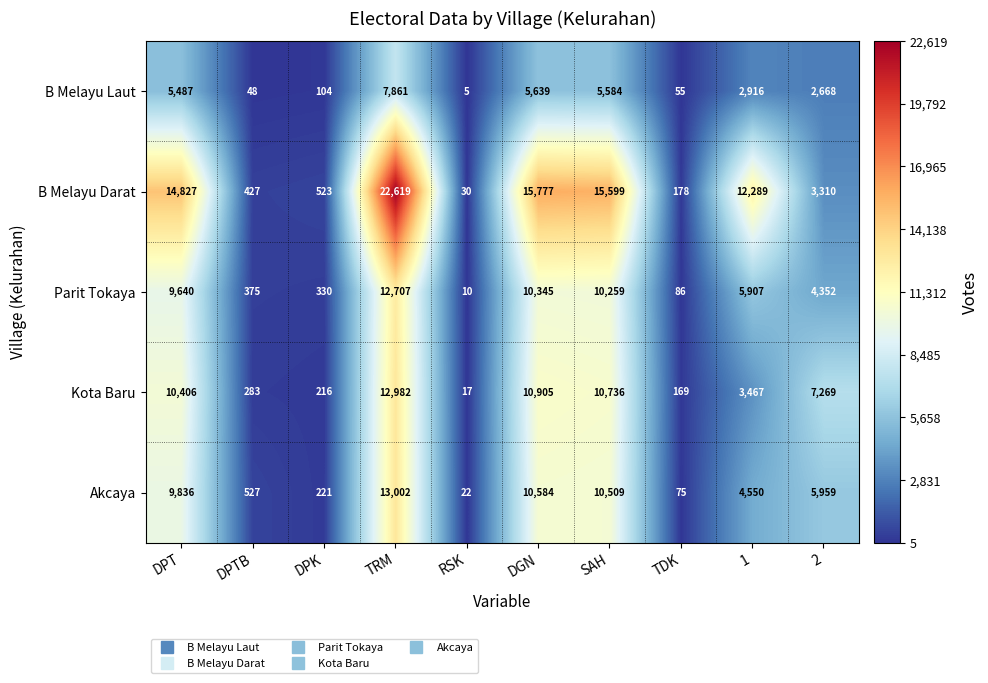

At 1, list the series in order from smallest to largest.

B Melayu Laut, Kota Baru, Akcaya, Parit Tokaya, B Melayu Darat